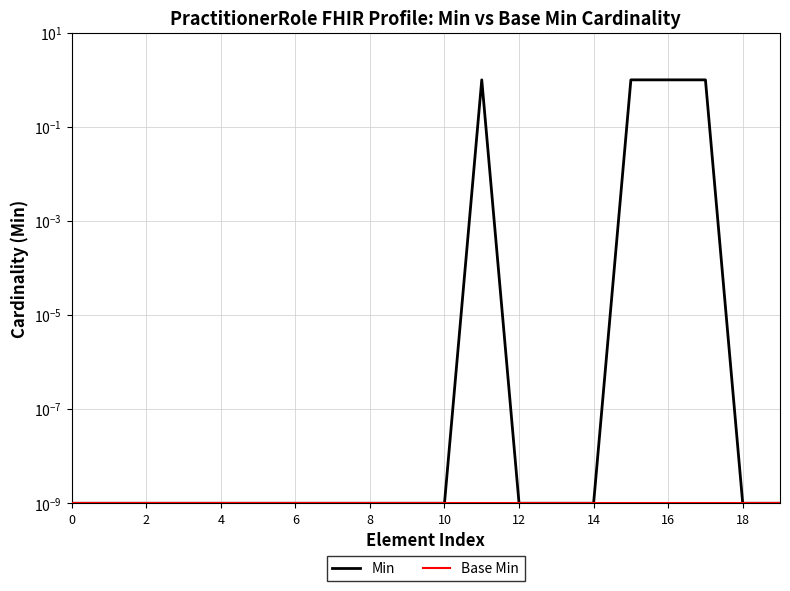

In Min, how many points are higher than both neighbors (excluding endpoints)?

1